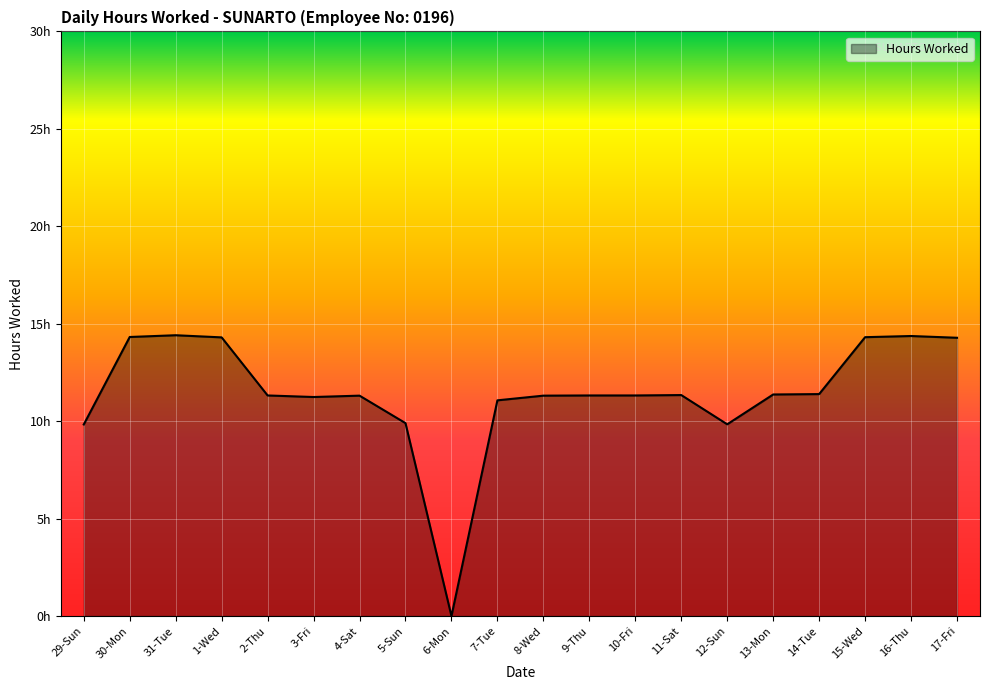

At which label is the value closest to 7?

29-Sun